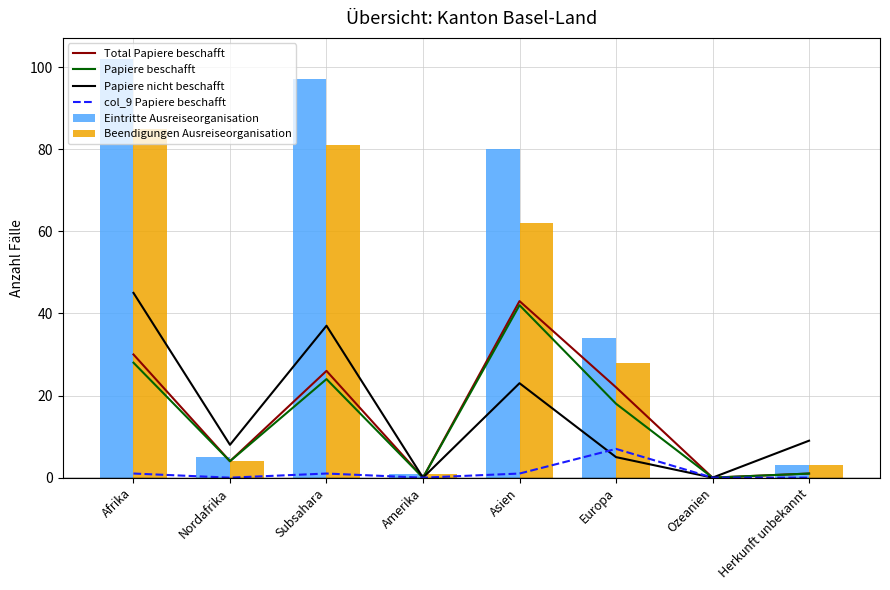

What is the difference between the Eintritte Ausreiseorganisation values at Herkunft unbekannt and Asien?

77